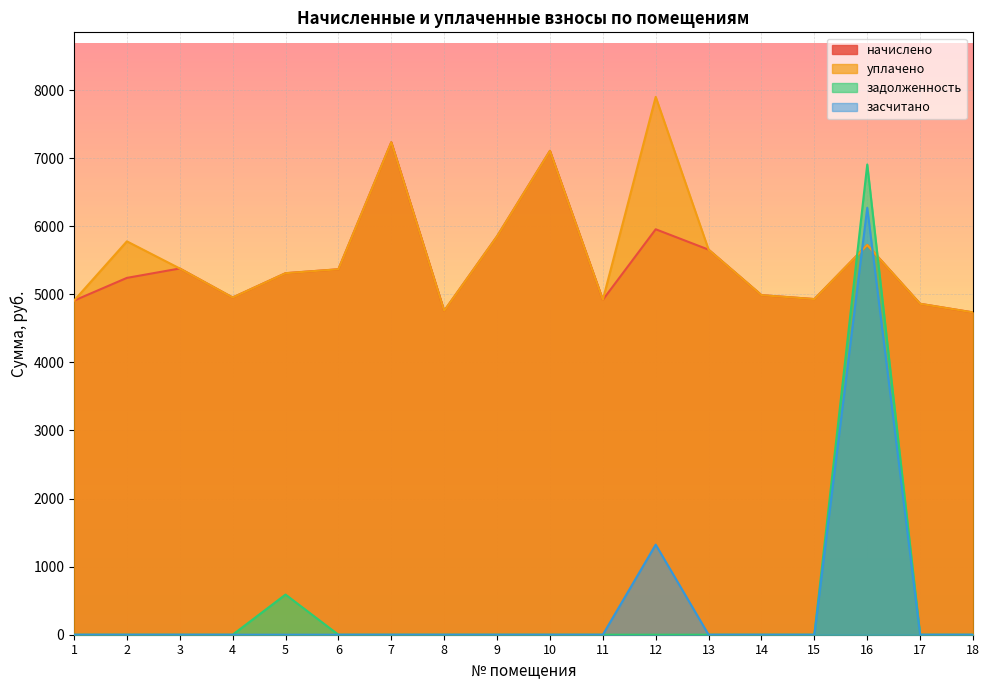

At which label is уплачено closest to 6317?

9